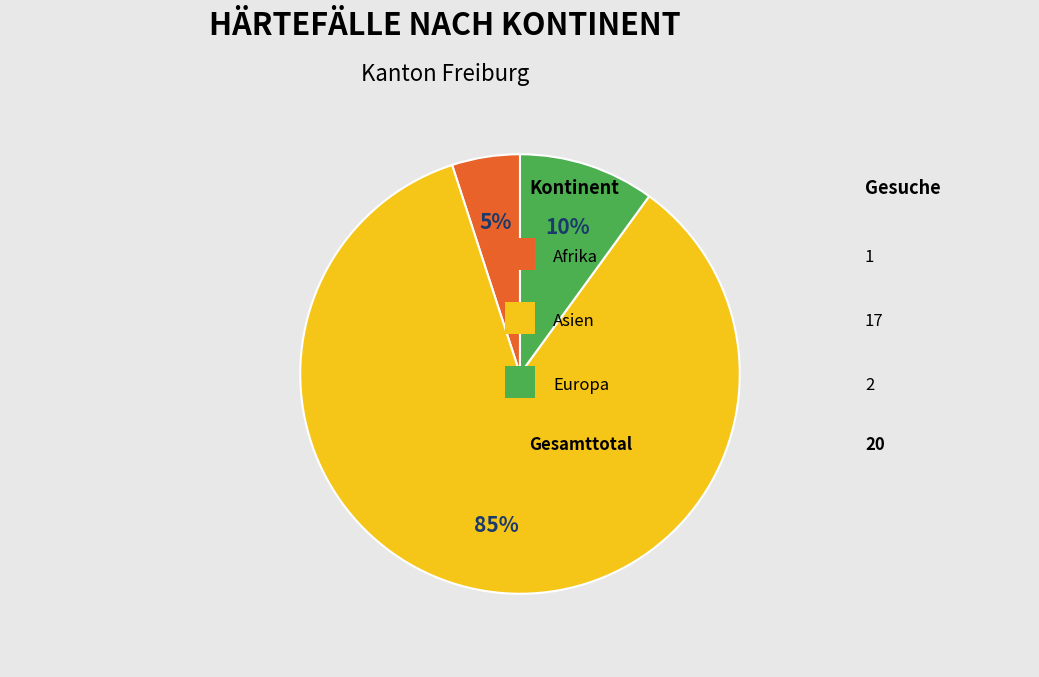

Is there any slice that represents more than half of the pie?

Yes